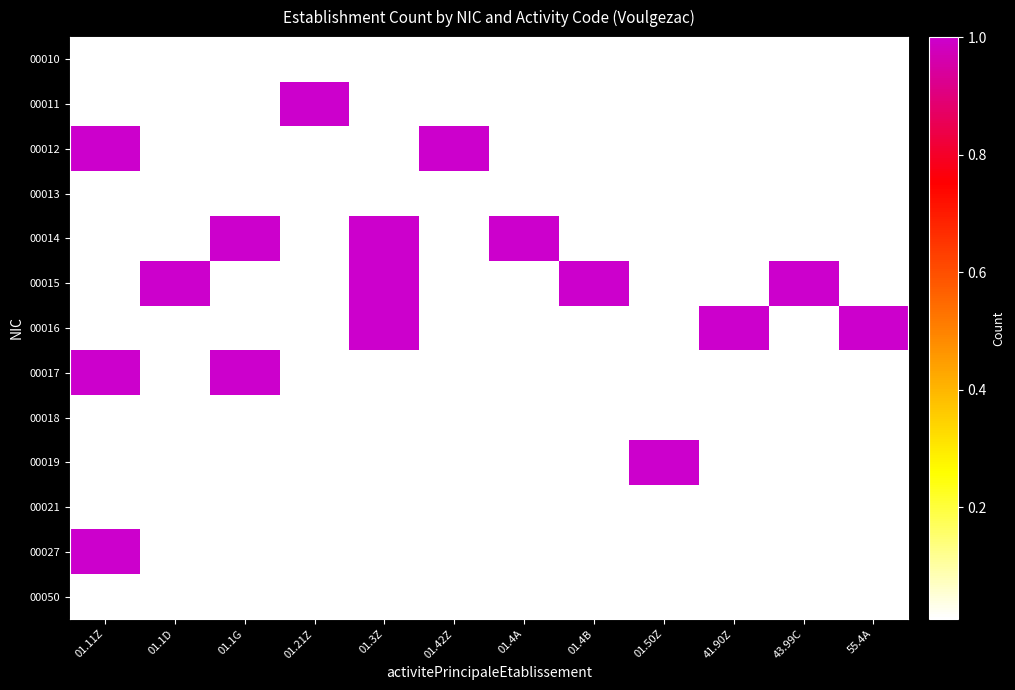

Which has a higher value, 01.4B or 01.50Z?

01.4B